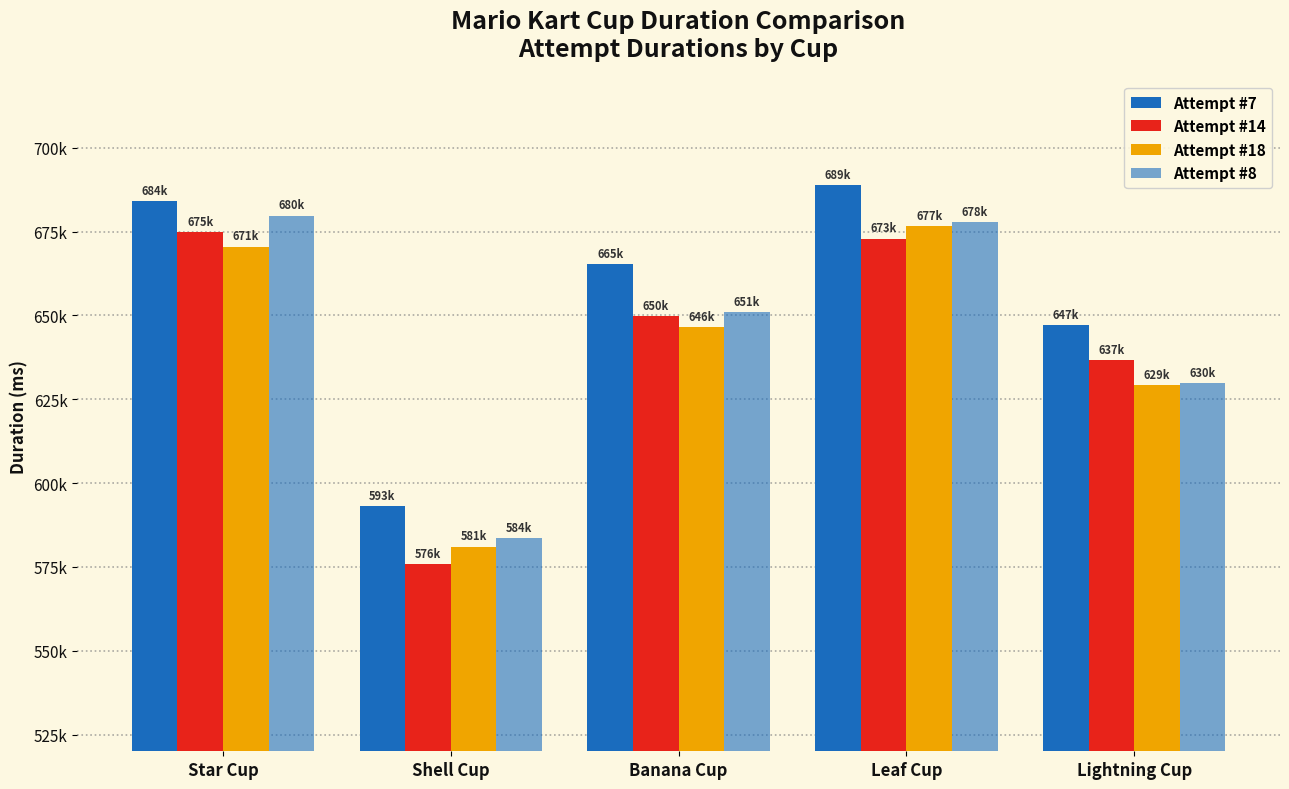

At which category does the chart reach its peak across all series?

Leaf Cup